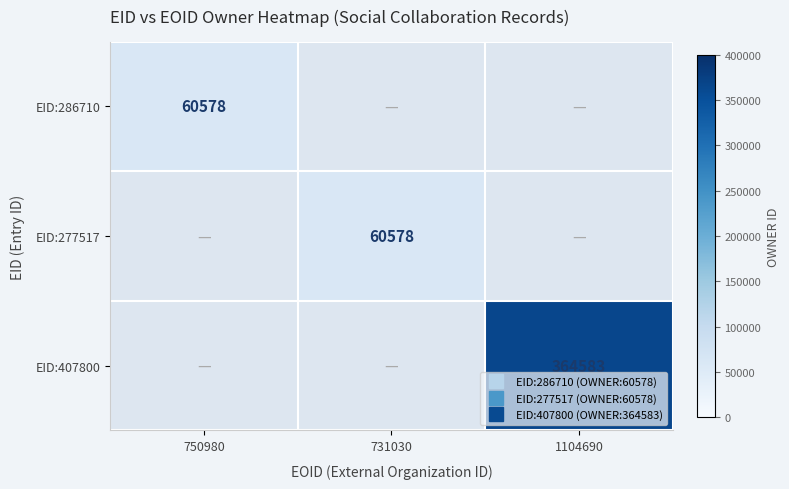

At how many categories does at least one series exceed 320240?

1